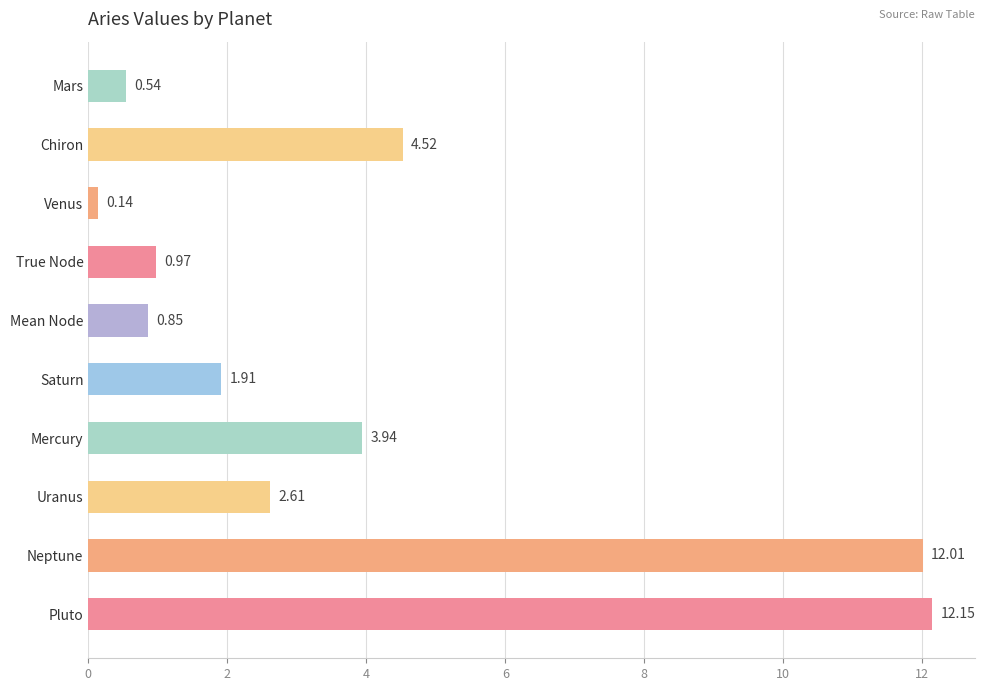

At which label is the value closest to 6?

Chiron